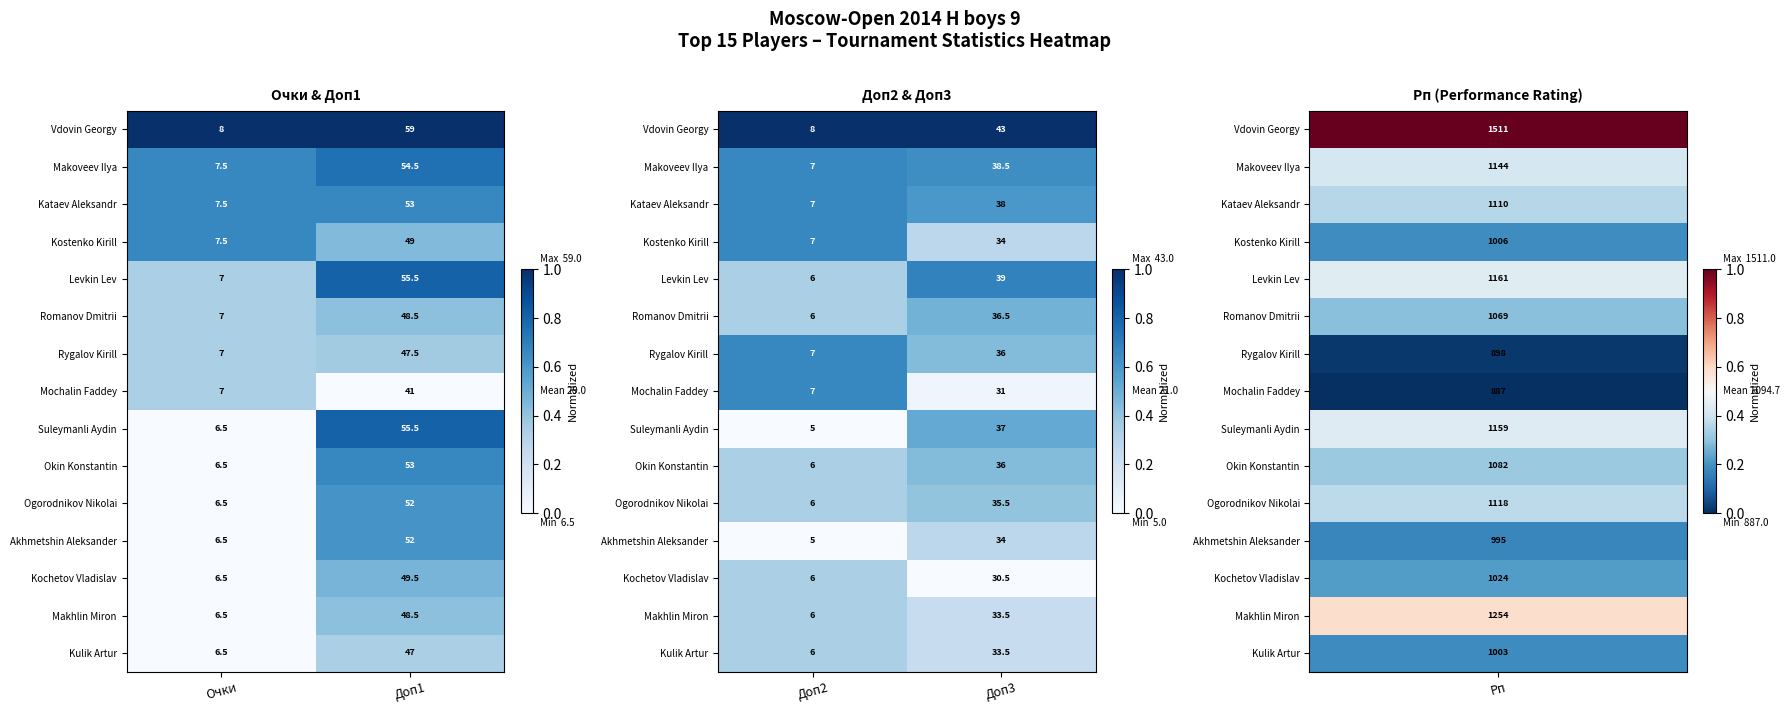

Is the value of Makoveev Ilya at Доп2 greater than the value of Levkin Lev at Доп3?

No